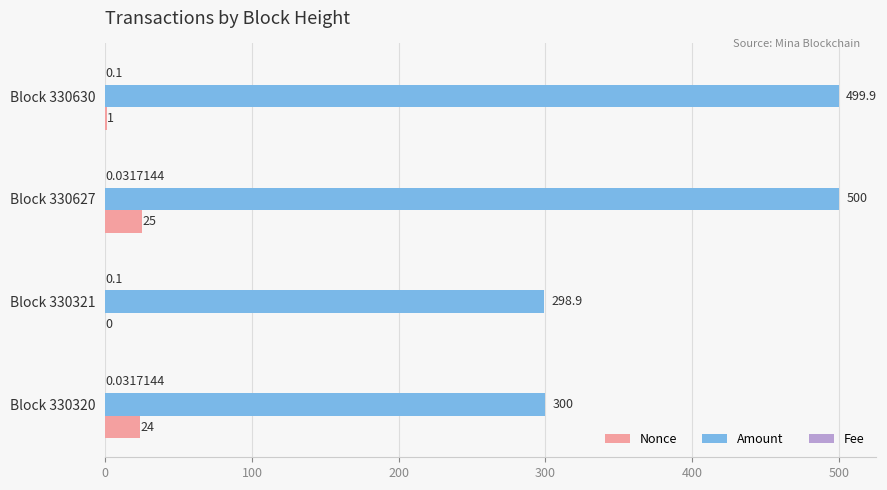

What is the sum of all Nonce values?

50.0